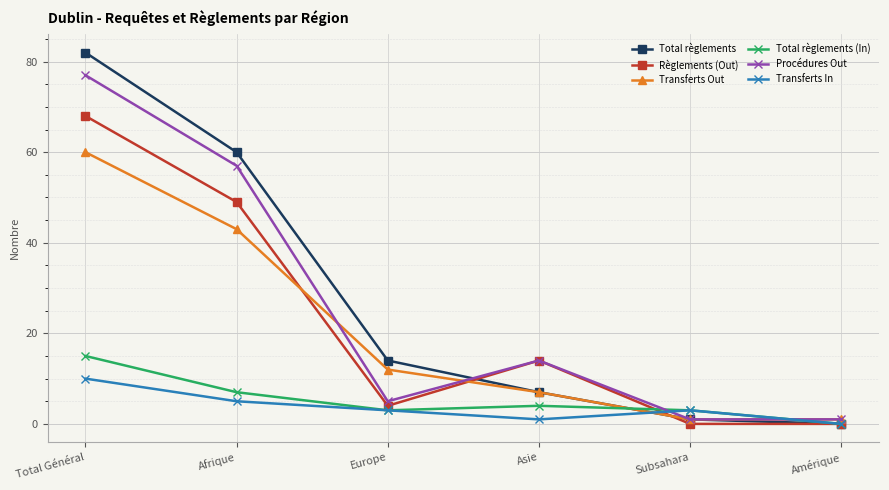

Reading left to right, what are all the values shown in this chart?

Total règlements: Total Général=82	Afrique=60	Europe=14	Asie=7	Subsahara=1	Amérique=0
Règlements (Out): Total Général=68	Afrique=49	Europe=4	Asie=14	Subsahara=0	Amérique=0
Transferts Out: Total Général=60	Afrique=43	Europe=12	Asie=7	Subsahara=1	Amérique=1
Total règlements (In): Total Général=15	Afrique=7	Europe=3	Asie=4	Subsahara=3	Amérique=0
Procédures Out: Total Général=77	Afrique=57	Europe=5	Asie=14	Subsahara=1	Amérique=1
Transferts In: Total Général=10	Afrique=5	Europe=3	Asie=1	Subsahara=3	Amérique=0